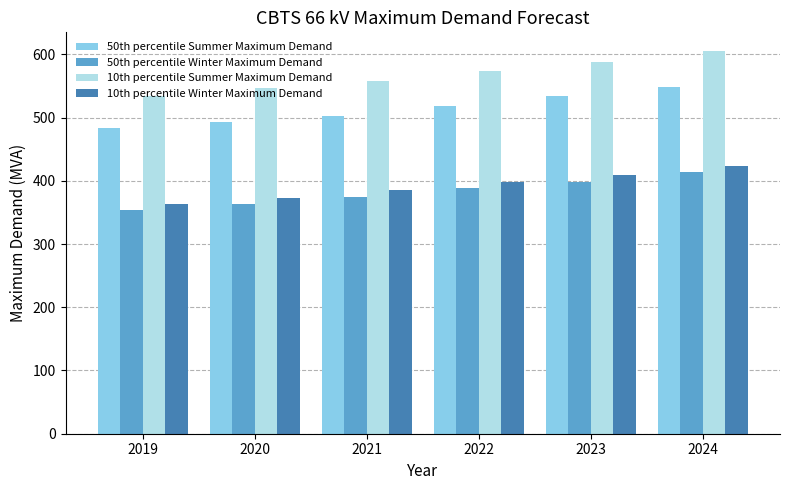

List the series in order of their peak value, lowest first.

50th percentile Winter Maximum Demand, 10th percentile Winter Maximum Demand, 50th percentile Summer Maximum Demand, 10th percentile Summer Maximum Demand